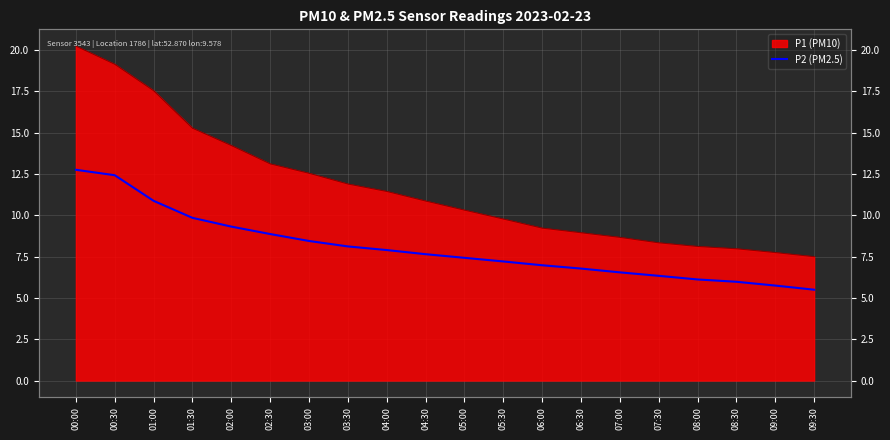

What is the label of the 3rd point from the left?

01:00